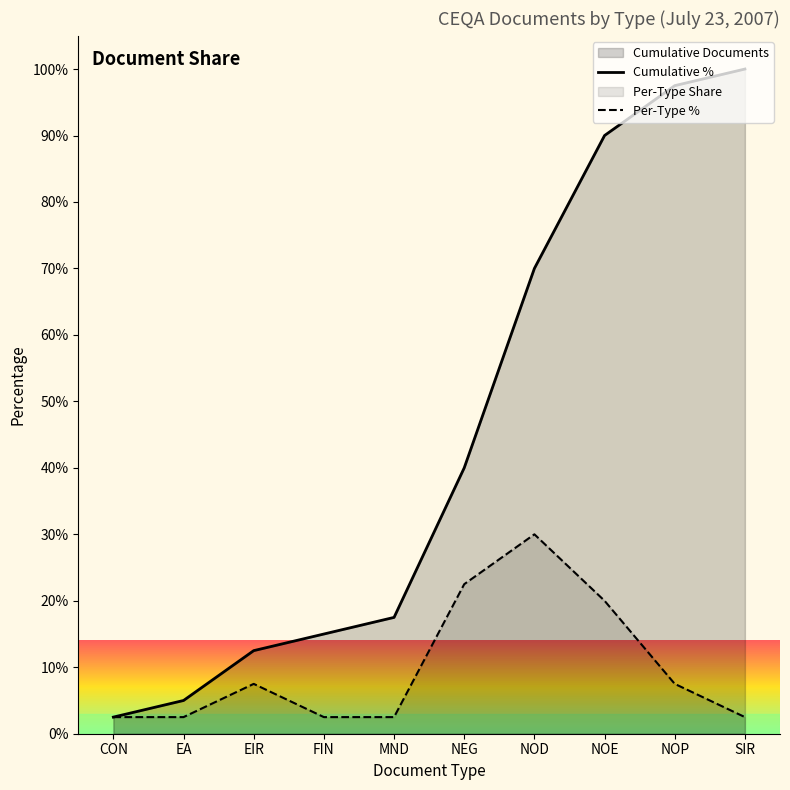

Which series has the largest range (max minus min)?

Cumulative %